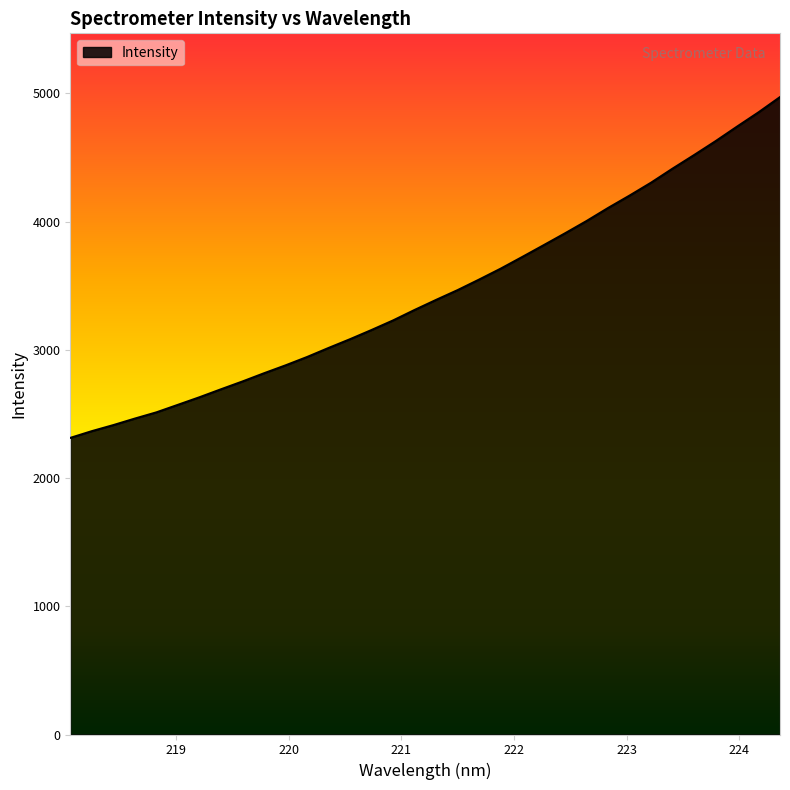

What is the minimum value shown in the chart?

2312.9